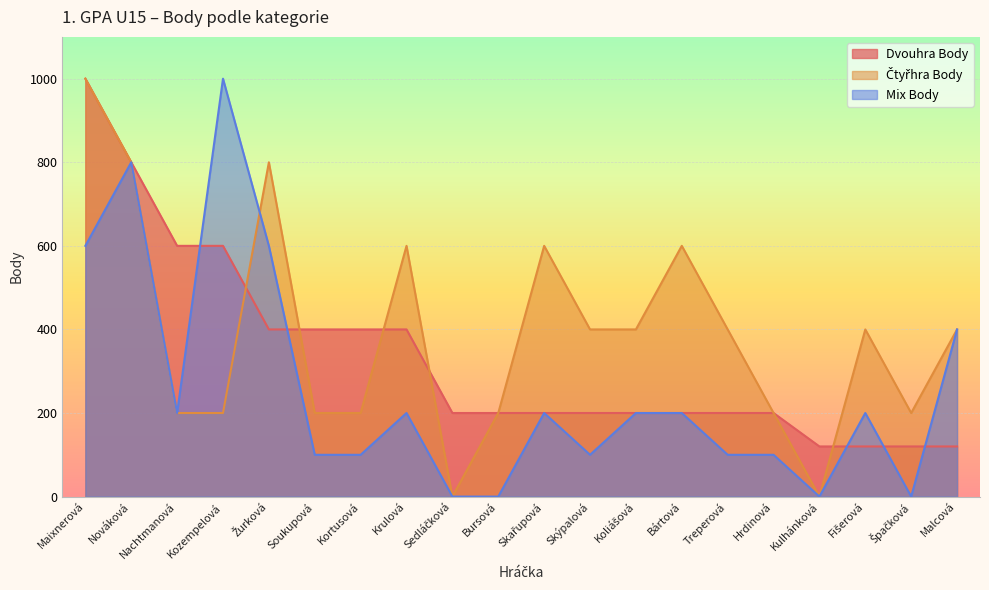

Rank the categories by Dvouhra Body value from highest to lowest.

Maixnerová, Nováková, Nachtmanová, Kozempelová, Žurková, Soukupová, Kortusová, Krulová, Sedláčková, Bursová, Skařupová, Skýpalová, Koliášová, Bártová, Treperová, Hrdinová, Kulhánková, Fišerová, Špačková, Malcová